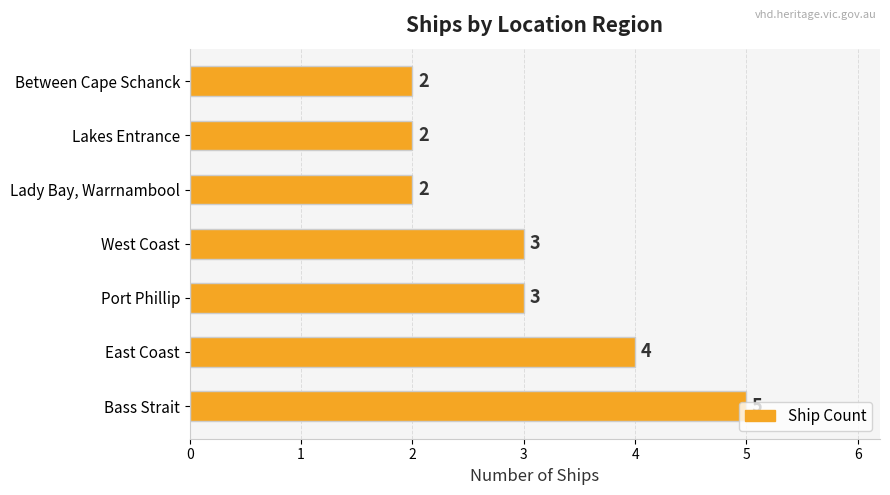

What is the difference between the values at Bass Strait and Between Cape Schanck?

3